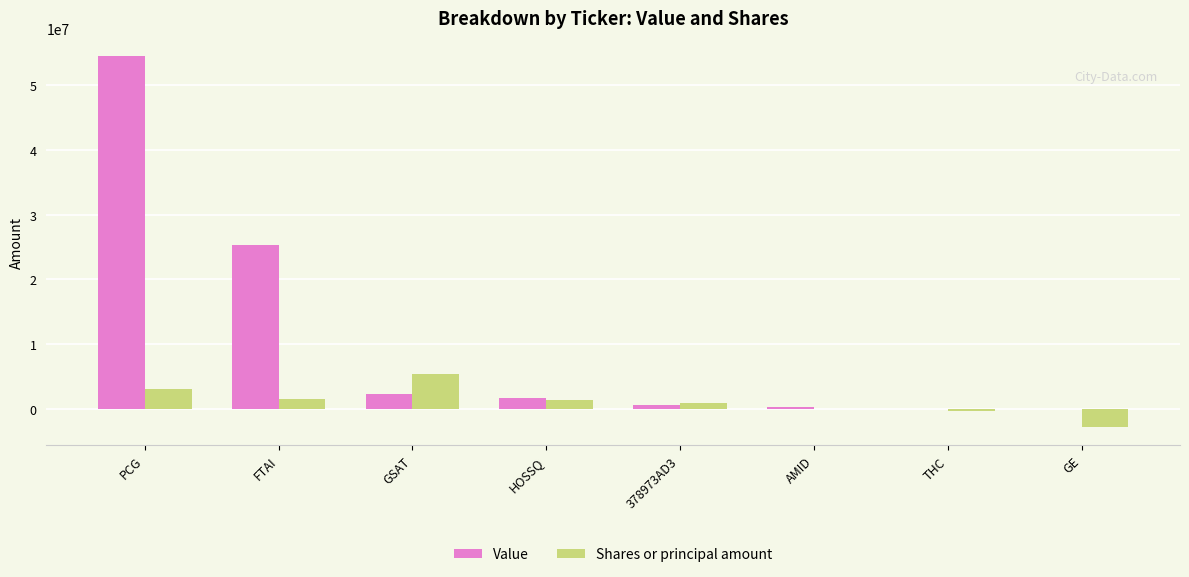

True or false: Shares or principal amount has a value of 2200239 at GSAT.

False